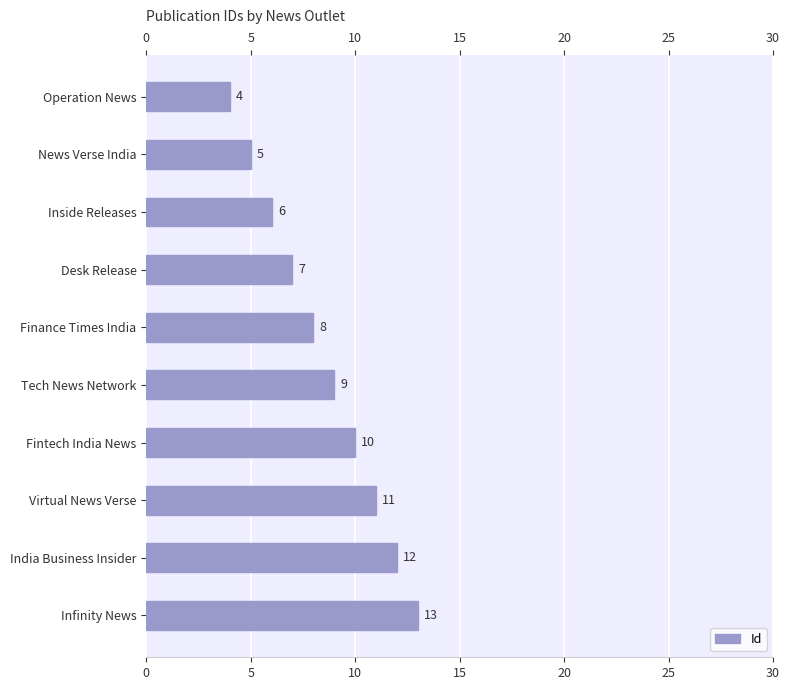

Is it true that the value at India Business Insider is 12?

True